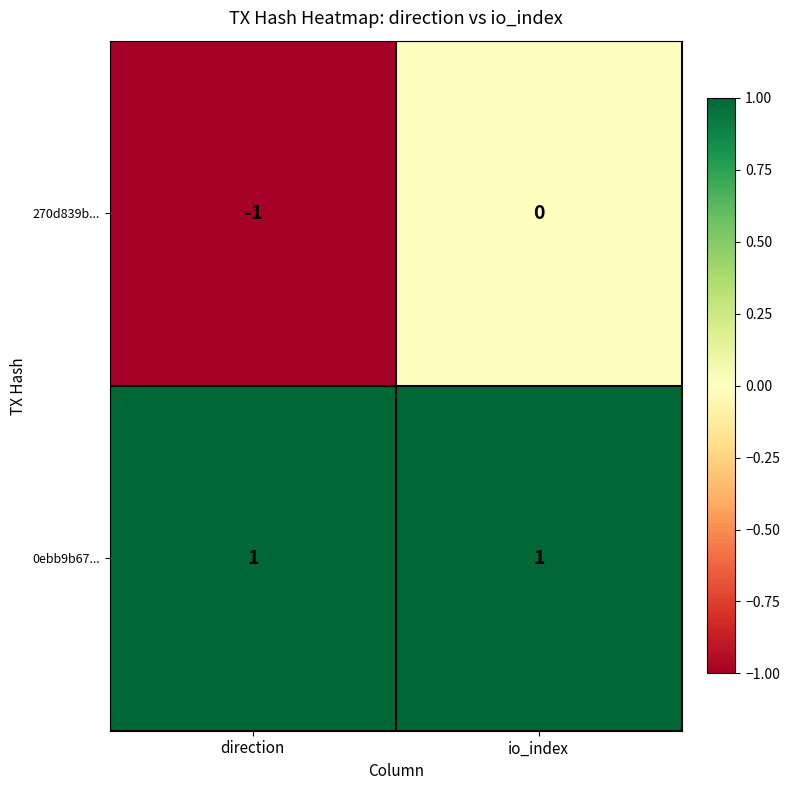

Between direction and io_index, which series saw the biggest shift?

270d839b...